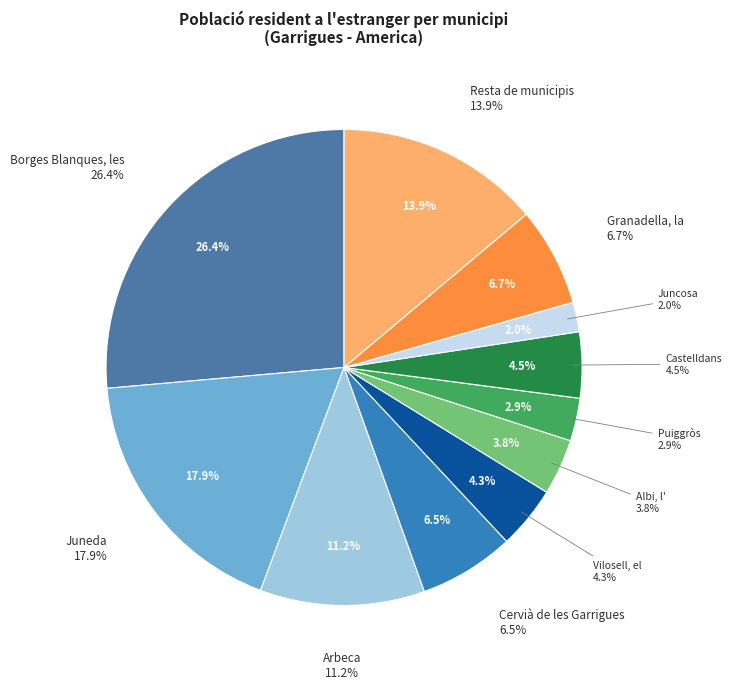

To the nearest percent, what is the combined percentage of Resta de municipis and Granadella, la?

21%